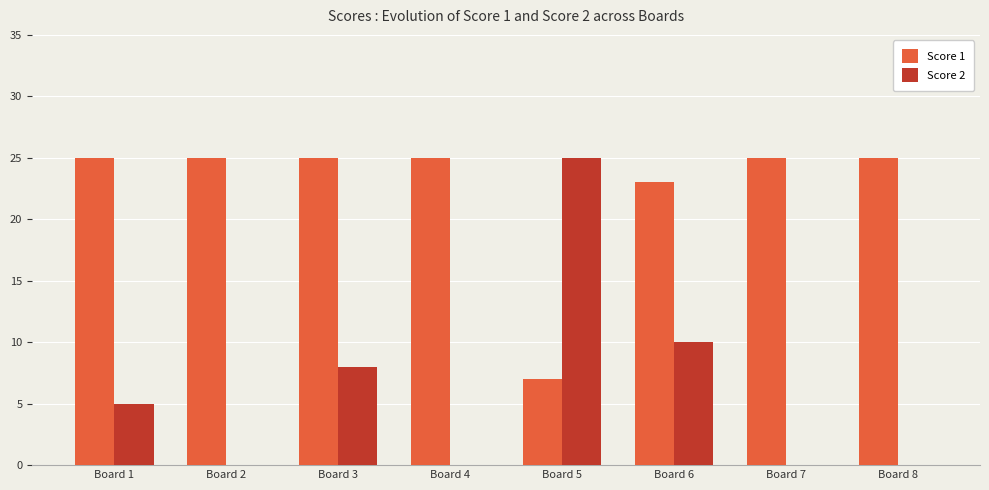

True or false: Score 2 has a value of 16 at Board 8.

False